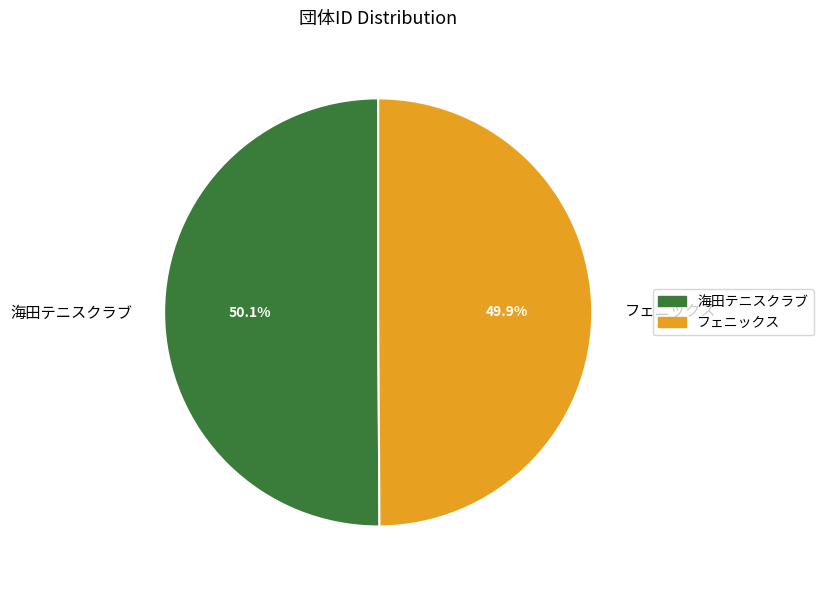

Approximately how many times larger is the value at フェニックス compared to 海田テニスクラブ?

1.0